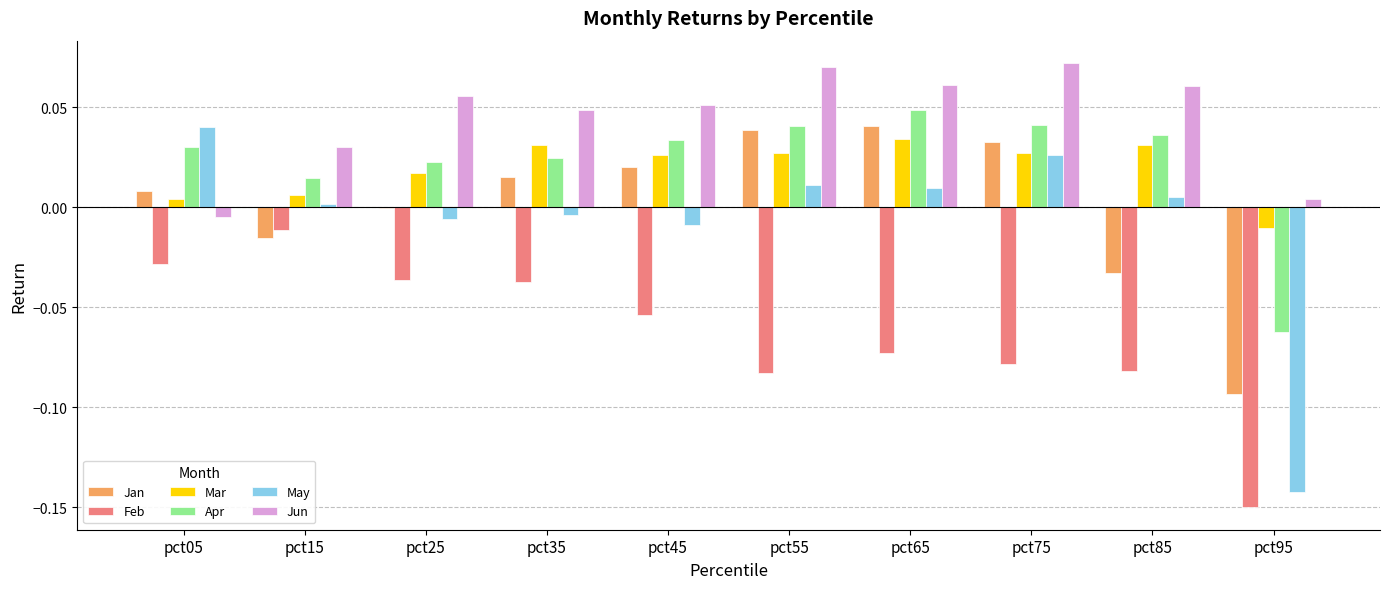

Which series changed the most between pct35 and pct55?

Feb